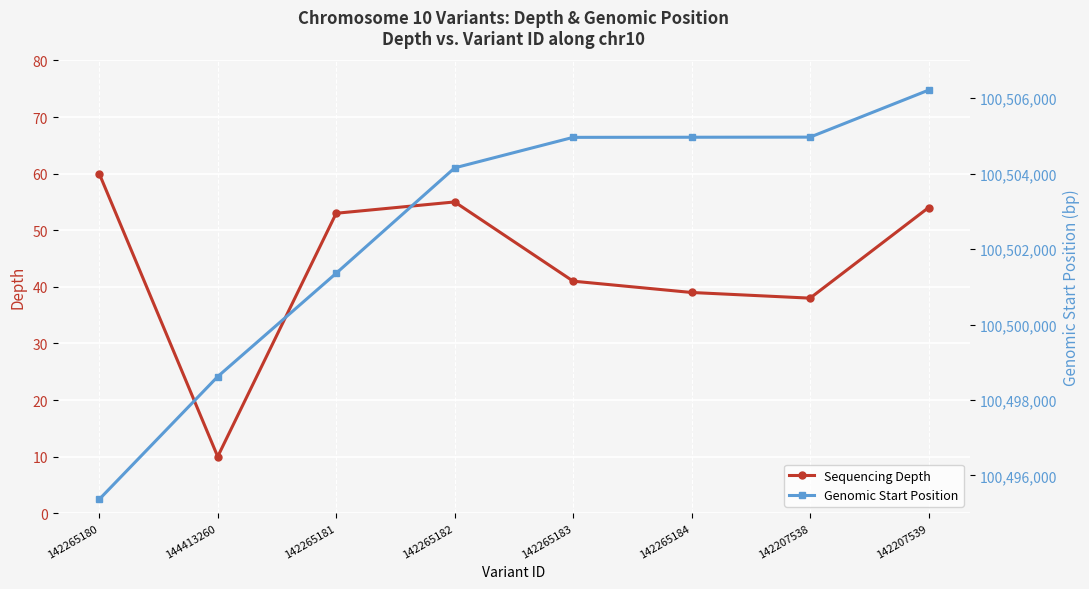

Is it true that Sequencing Depth equals 54 at 142207539?

True